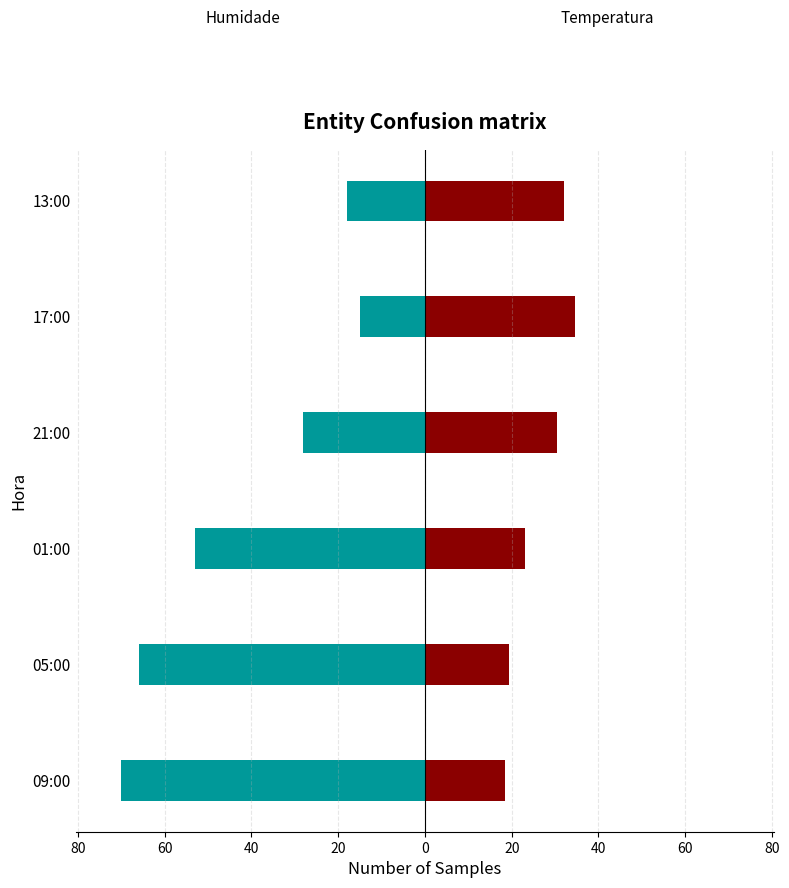

Which series has the widest spread of values?

Humidade (%)